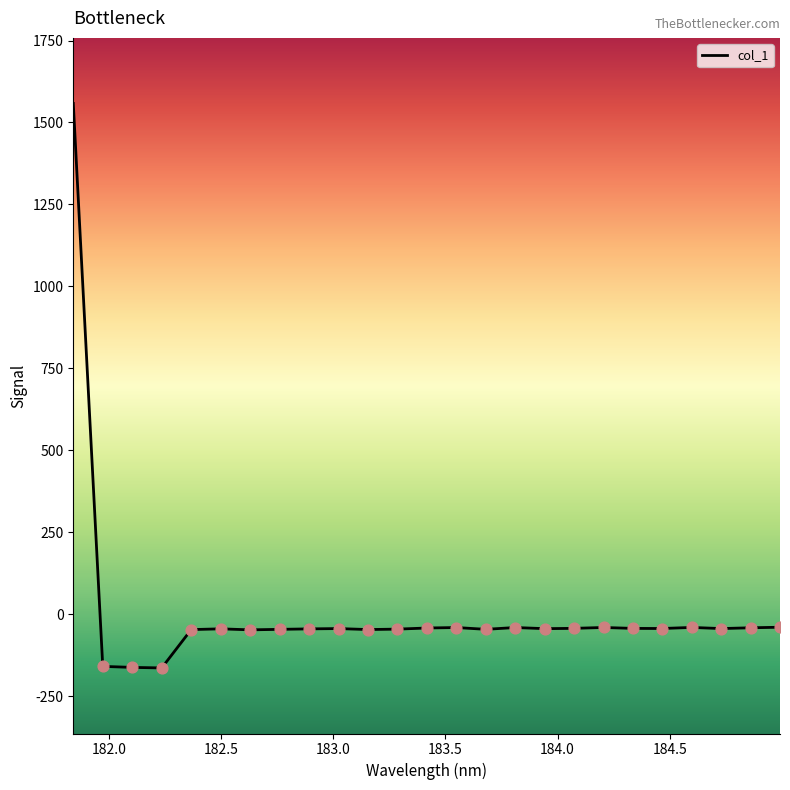

What is the greatest value displayed?

1558.0